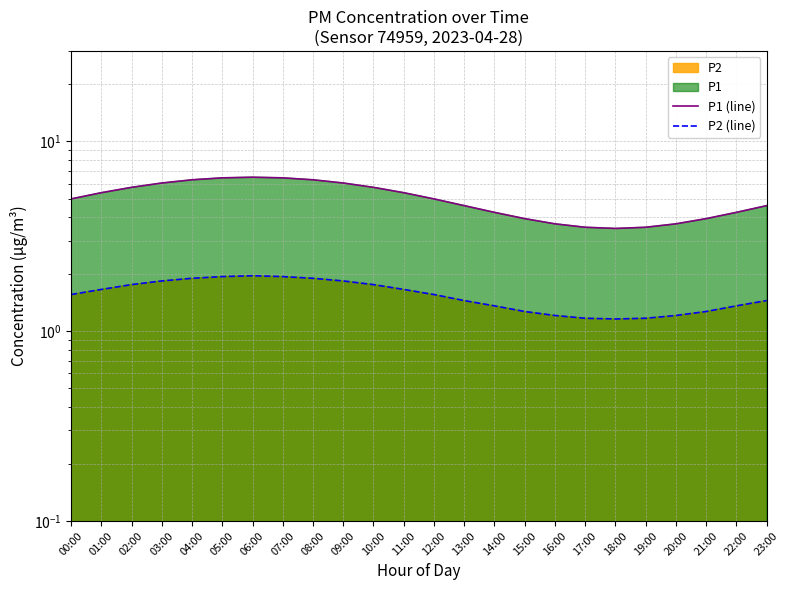

What is the approximate value of P2 (line) at 07:00?

1.9